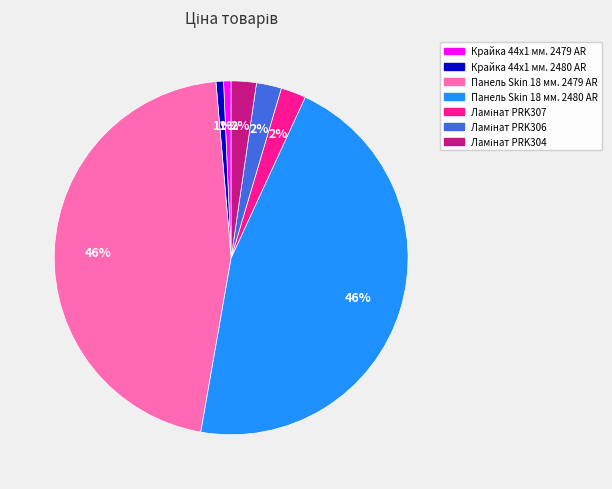

To the nearest percent, what portion does Крайка 44x1 мм. 2480 AR represent?

1%